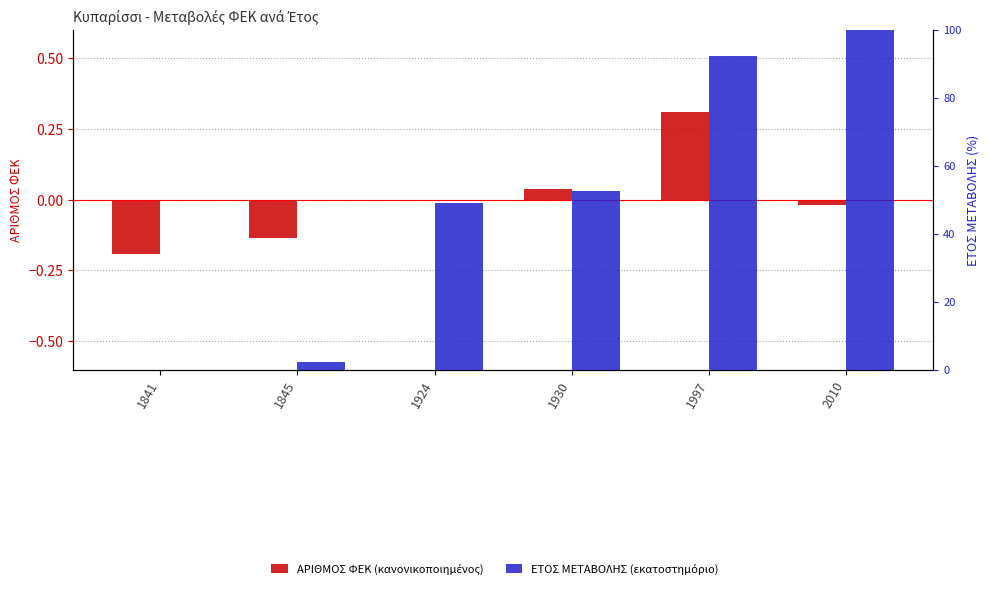

What is the average value of the ΕΤΟΣ ΜΕΤΑΒΟΛΗΣ (εκατοστημόριο) series?

49.4